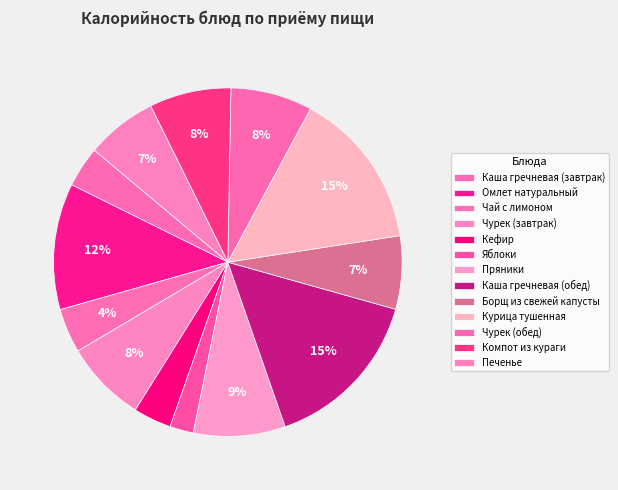

Which category has the smallest portion of the pie?

Яблоки